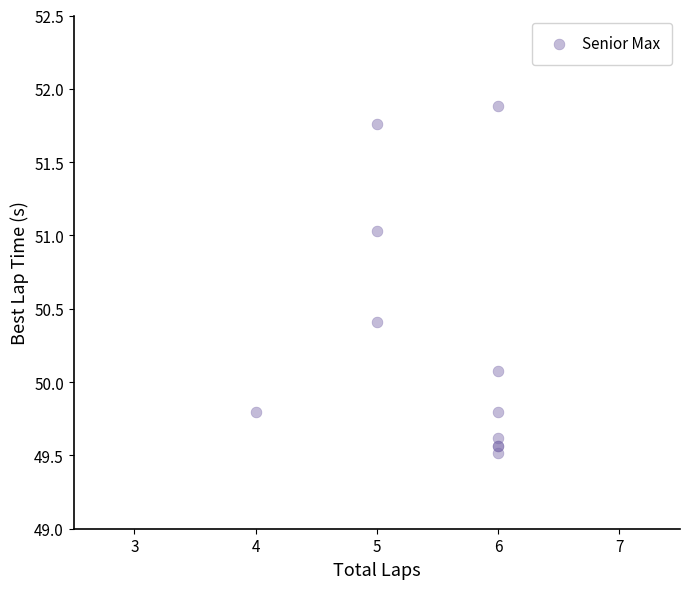

What Y value in the scatter plot is closest to 50?

50.1